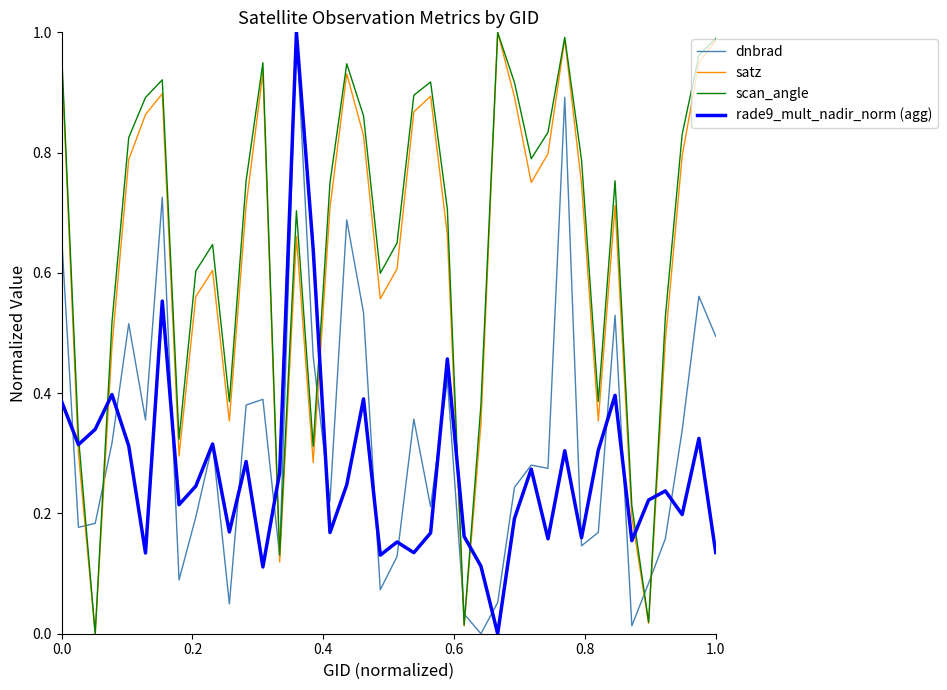

After their last crossing, which series has the higher values: rade9_mult_nadir_norm (agg) or satz?

satz